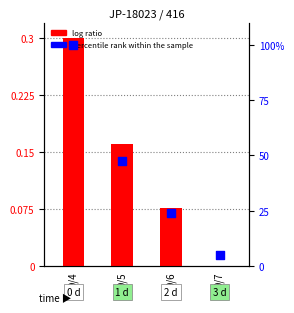

Which series reaches the maximum Y coordinate?

percentile rank within the sample